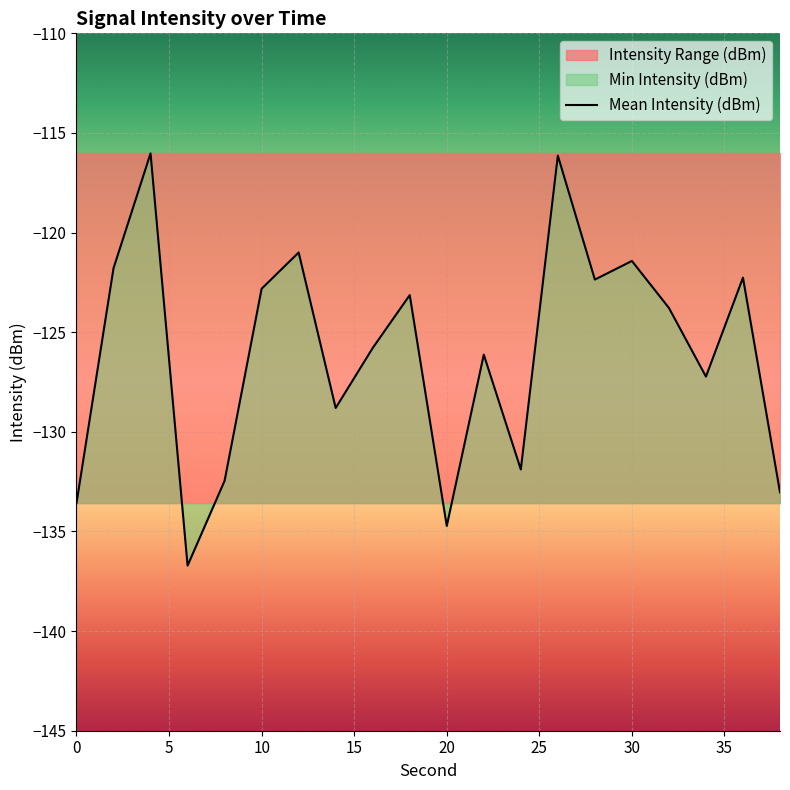

What is the minimum value for Mean Intensity (dBm)?

-136.7